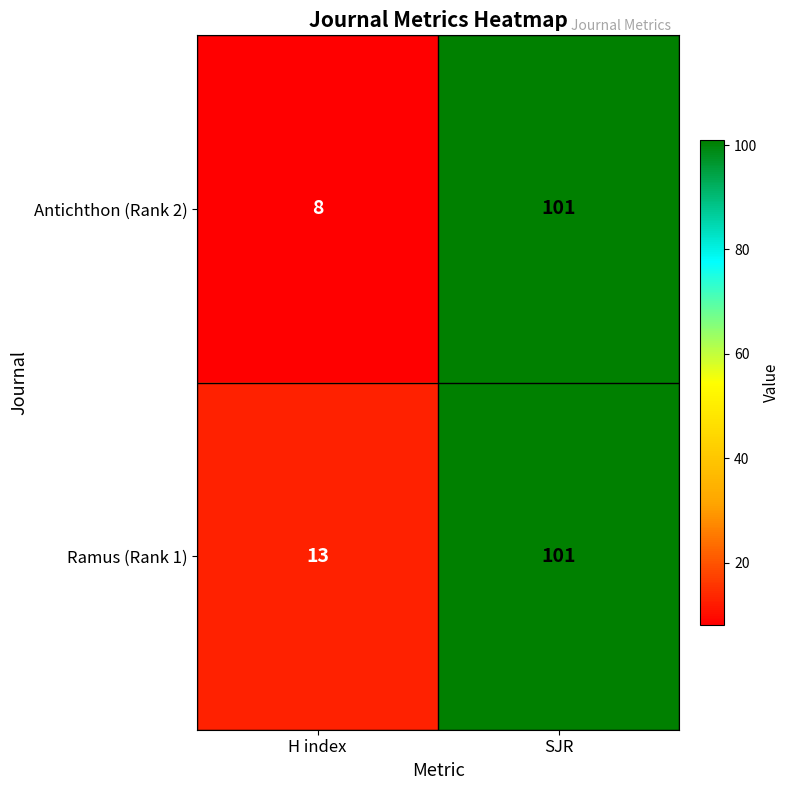

What is the difference between the maximum and minimum values in the Ramus (Rank 1) series?

88